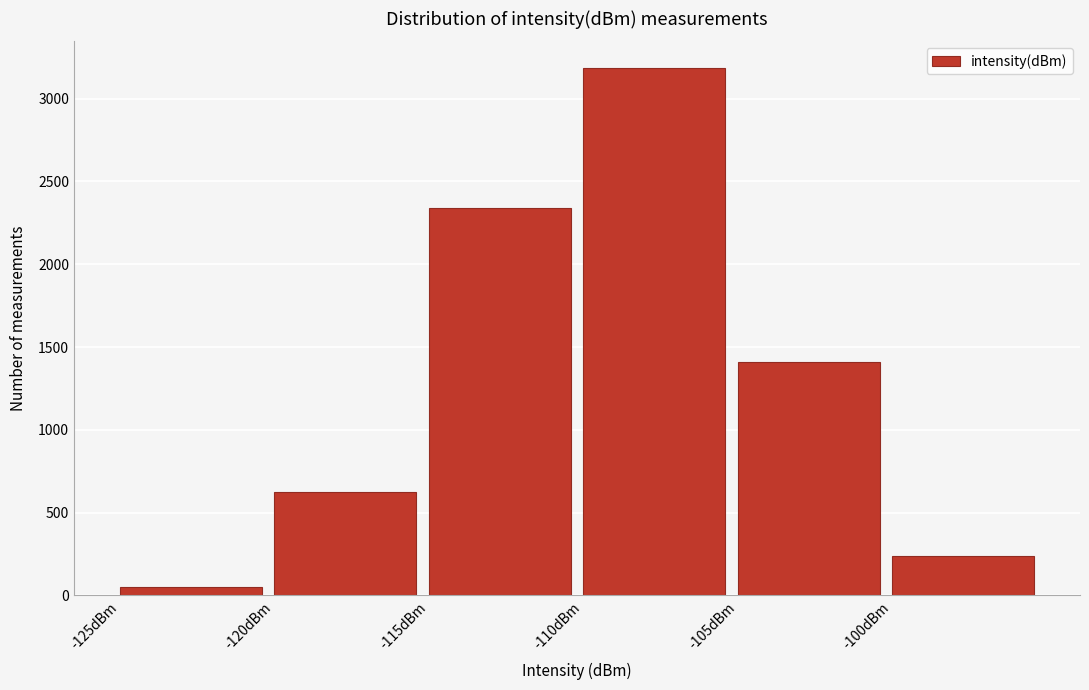

Reading left to right, what are all the values shown in this chart?

52	623	2341	3187	1412	239